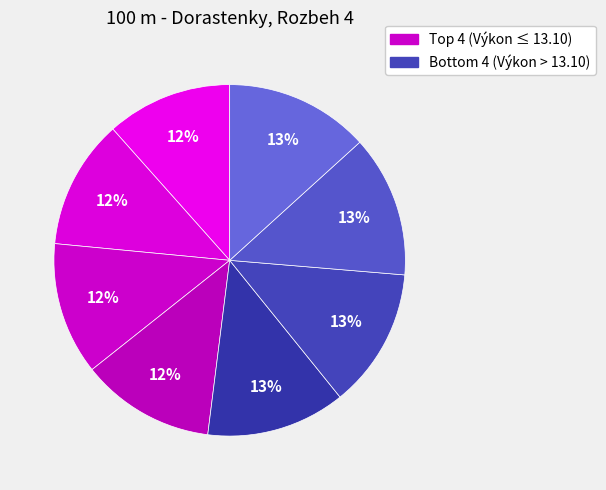

Count the number of slices in the pie.

8